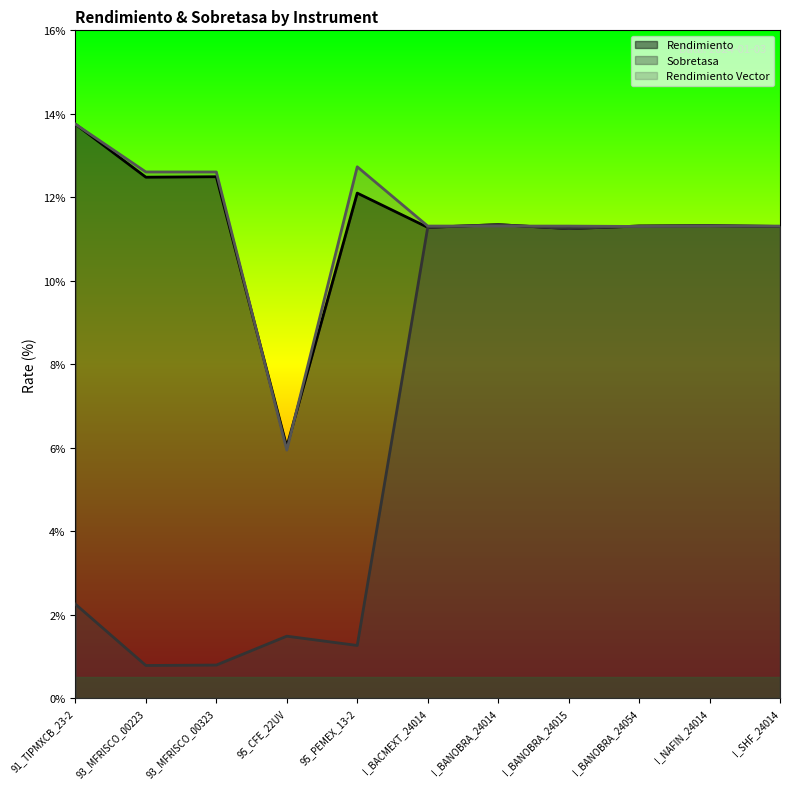

At which label is Rendimiento Vector closest to 9?

I_BANOBRA_24054